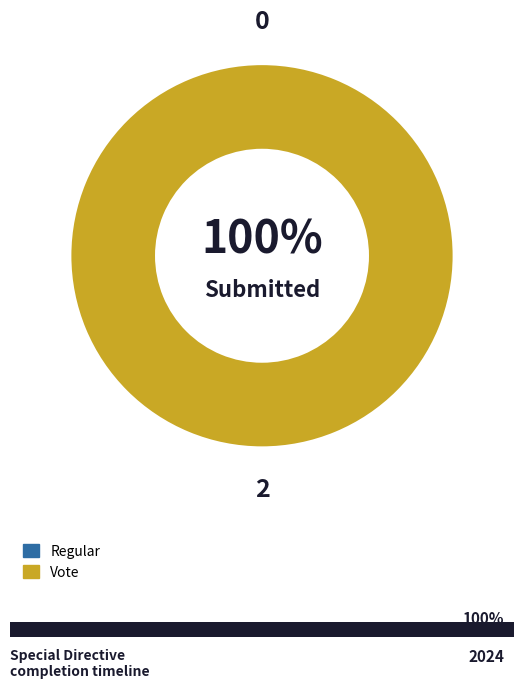

Count the number of slices in the pie.

2